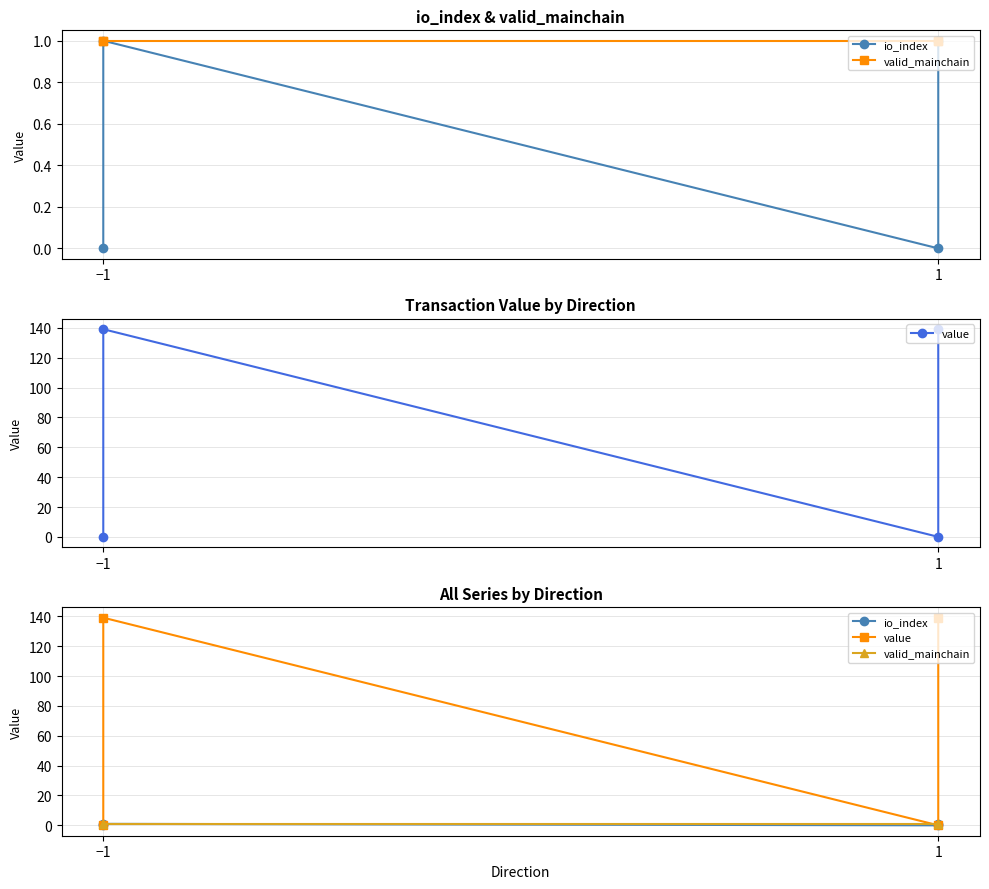

Reading left to right, what are all the values shown in this chart?

io_index: 0.0	1.0	0.0	1.0
valid_mainchain: 1.0	1.0	1.0	1.0
value: 0.0	139.1	0.0	139.1